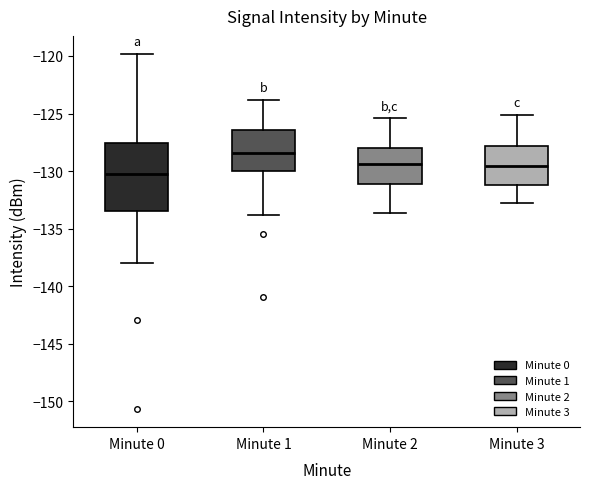

Where is the upper edge of the box for Minute 3 on the y-axis? The values are not printed on the chart, so give them approximately, as read against the axis.

-128.0